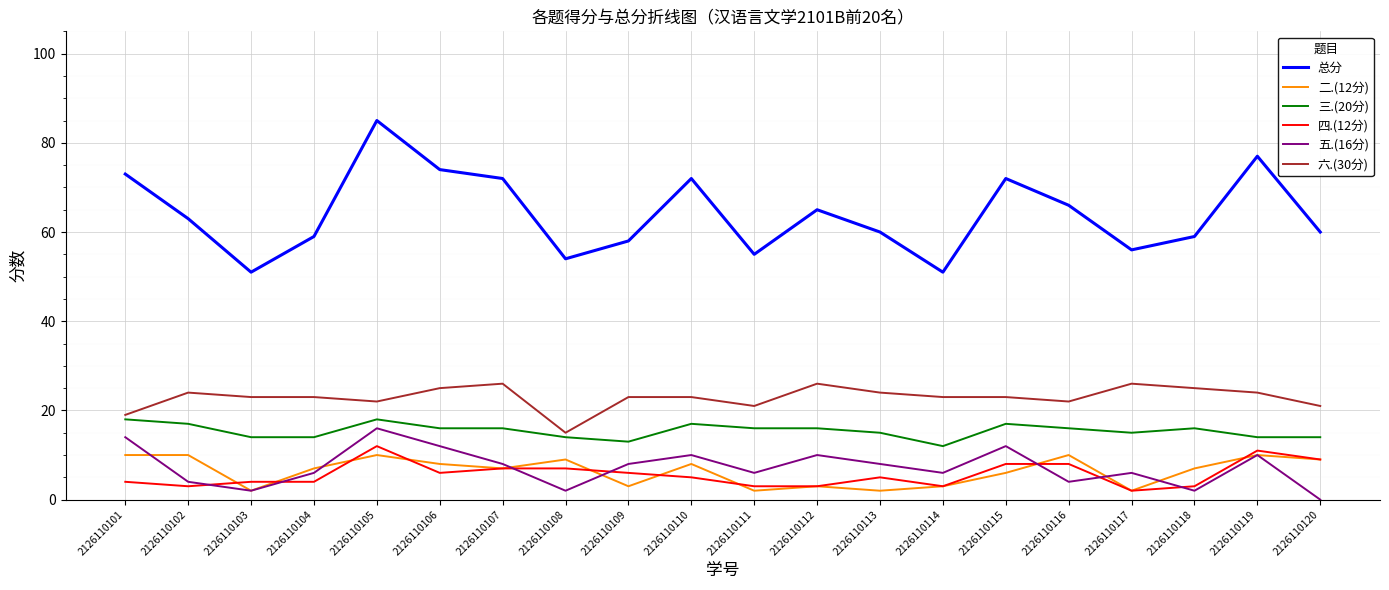

Rank the series by their maximum value, from lowest to highest.

二.(12分), 四.(12分), 五.(16分), 三.(20分), 六.(30分), 总分